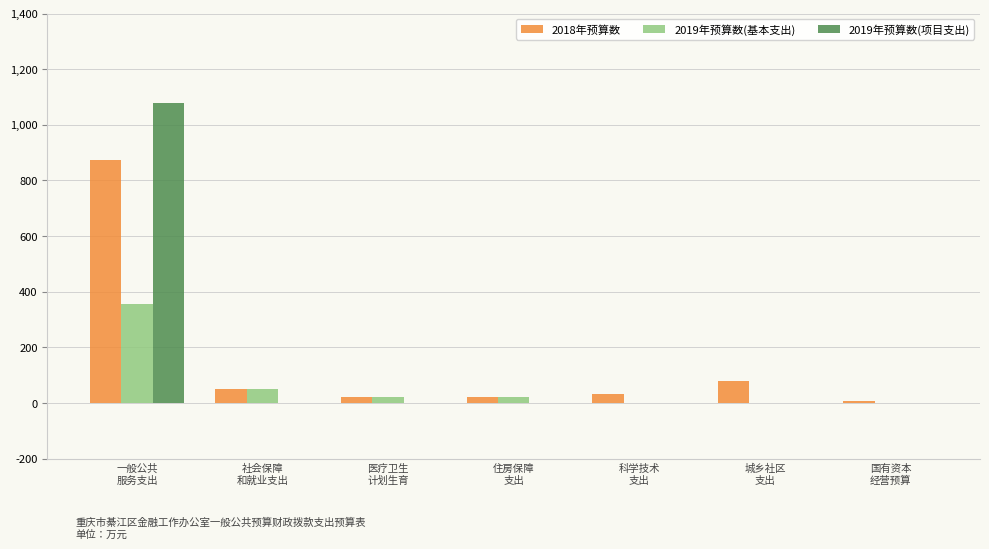

What is the highest value of the 2019年预算数(基本支出) series?

356.8